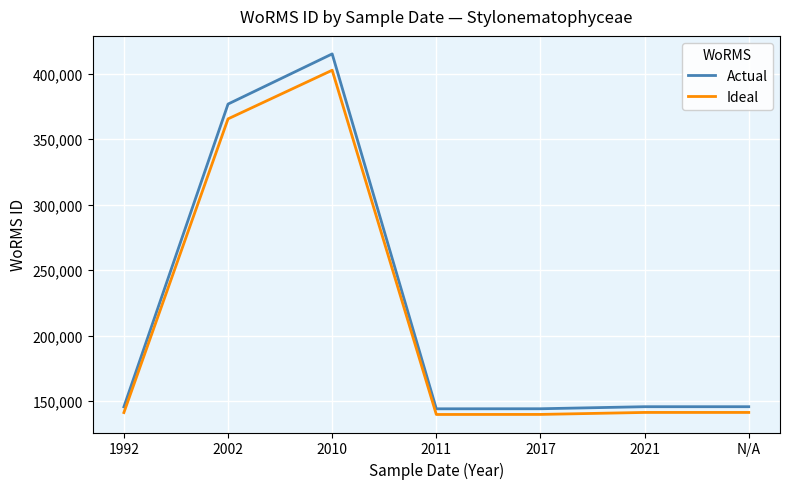

What is the sum of all Ideal values?

1472069.1